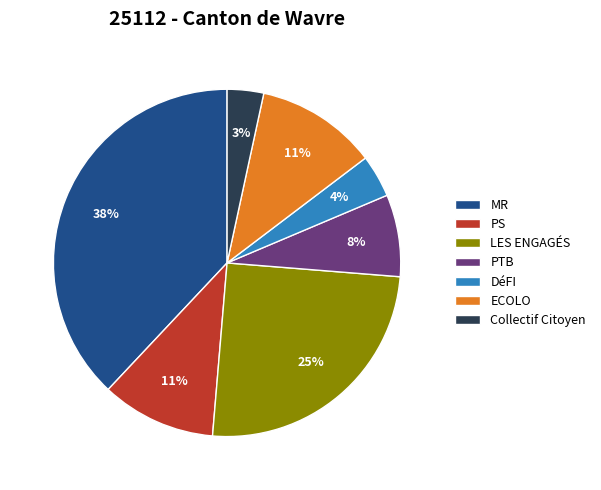

Approximately how many times larger is the value at PTB compared to LES ENGAGÉS?

0.3